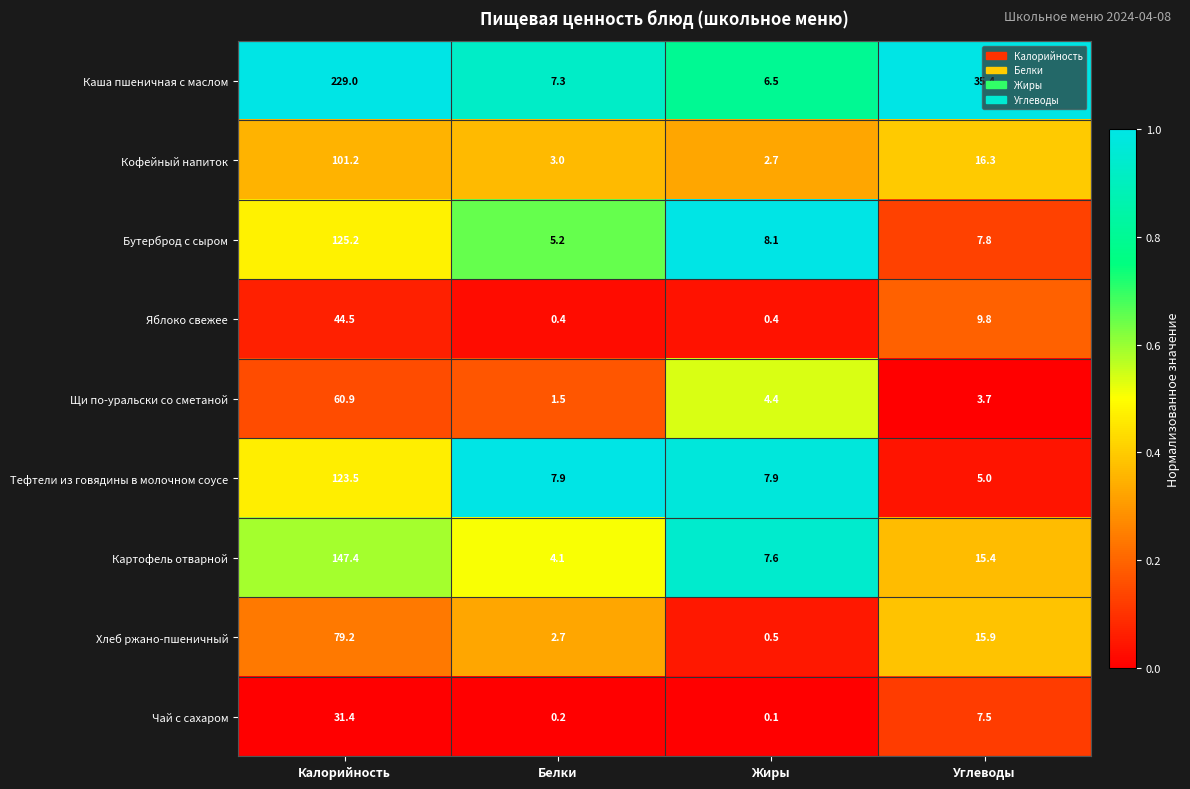

What is the spread (max minus min) of values at Жиры?

8.0